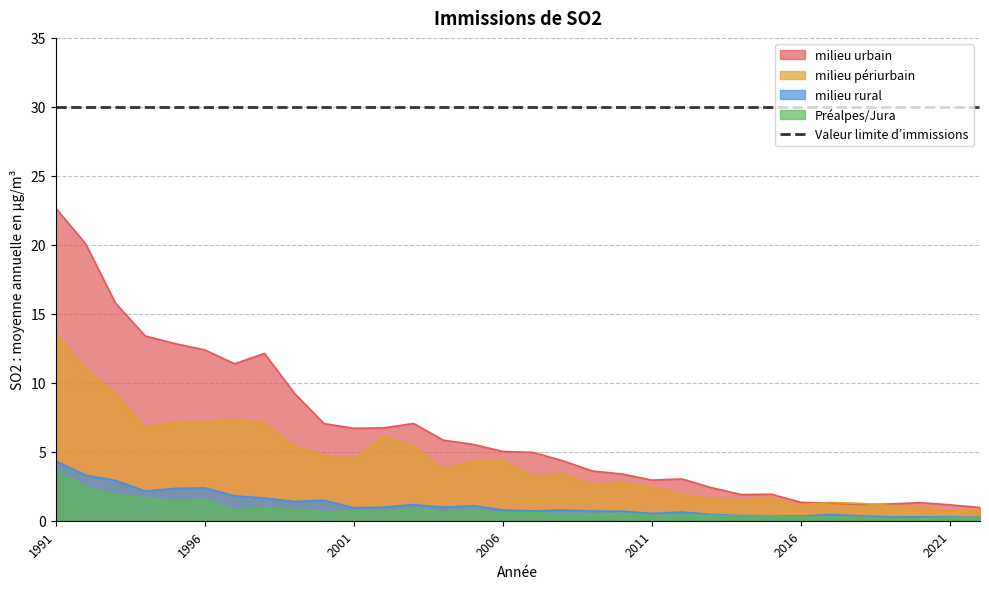

Does the chart display data point markers on the line(s)?

No